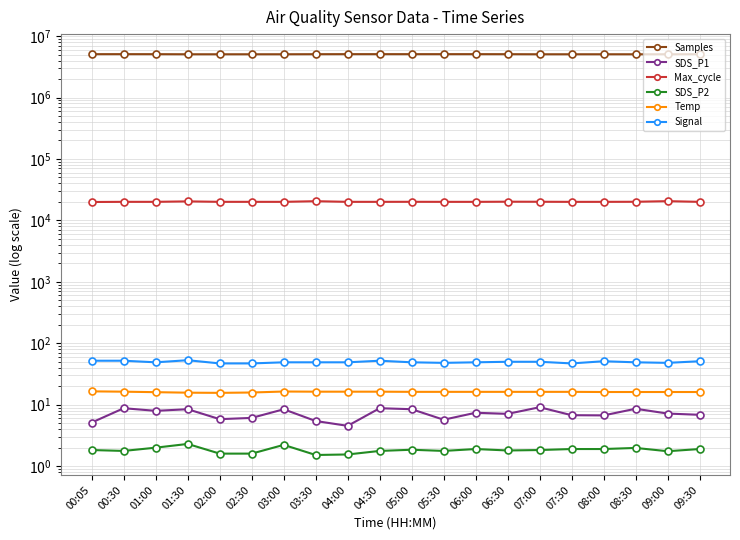

Reading left to right, list all the values displayed in this chart.

Samples: 00:05=5074332.0	00:30=5076656.0	01:00=5072299.0	01:30=5054731.0	02:00=5053801.0	02:30=5055245.0	03:00=5056391.0	03:30=5069379.0	04:00=5076887.0	04:30=5076656.0	05:00=5075140.0	05:30=5075443.0	06:00=5076268.0	06:30=5070600.0	07:00=5055227.0	07:30=5055863.0	08:00=5056132.0	08:30=5054167.0	09:00=5055180.0	09:30=5063348.0
SDS_P1: 00:05=5.1	00:30=8.8	01:00=8.0	01:30=8.4	02:00=5.8	02:30=6.1	03:00=8.4	03:30=5.4	04:00=4.5	04:30=8.8	05:00=8.4	05:30=5.7	06:00=7.4	06:30=7.1	07:00=9.1	07:30=6.8	08:00=6.7	08:30=8.6	09:00=7.2	09:30=6.8
Max_cycle: 00:05=19921.0	00:30=20045.0	01:00=20045.0	01:30=20395.0	02:00=20048.0	02:30=20045.0	03:00=20036.0	03:30=20533.0	04:00=20041.0	04:30=20045.0	05:00=20072.0	05:30=20040.0	06:00=20036.0	06:30=20148.0	07:00=20107.0	07:30=20033.0	08:00=20039.0	08:30=20095.0	09:00=20562.0	09:30=20037.0
SDS_P2: 00:05=1.8	00:30=1.8	01:00=2.0	01:30=2.3	02:00=1.6	02:30=1.6	03:00=2.2	03:30=1.5	04:00=1.6	04:30=1.8	05:00=1.9	05:30=1.8	06:00=1.9	06:30=1.8	07:00=1.8	07:30=1.9	08:00=1.9	08:30=2.0	09:00=1.8	09:30=1.9
Temp: 00:05=16.5	00:30=16.3	01:00=16.0	01:30=15.7	02:00=15.6	02:30=15.8	03:00=16.4	03:30=16.3	04:00=16.3	04:30=16.3	05:00=16.2	05:30=16.2	06:00=16.2	06:30=16.2	07:00=16.2	07:30=16.2	08:00=16.1	08:30=16.1	09:00=16.1	09:30=16.1
Signal: 00:05=52.0	00:30=52.0	01:00=49.0	01:30=53.0	02:00=47.0	02:30=47.0	03:00=49.0	03:30=49.0	04:00=49.0	04:30=52.0	05:00=49.0	05:30=48.0	06:00=49.0	06:30=50.0	07:00=50.0	07:30=47.0	08:00=51.0	08:30=49.0	09:00=48.0	09:30=51.0